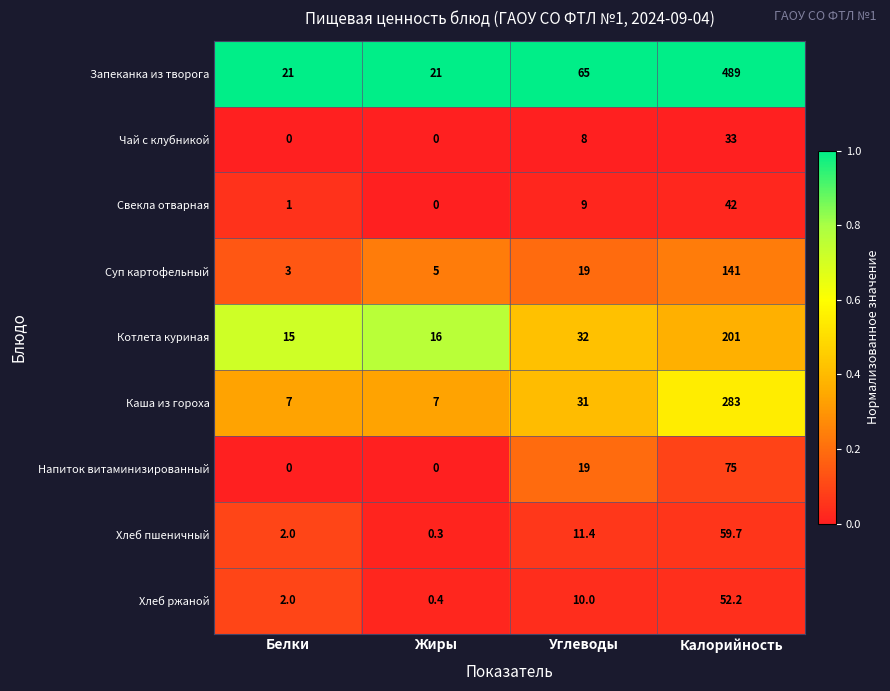

At which label does Котлета куриная reach its minimum?

Белки